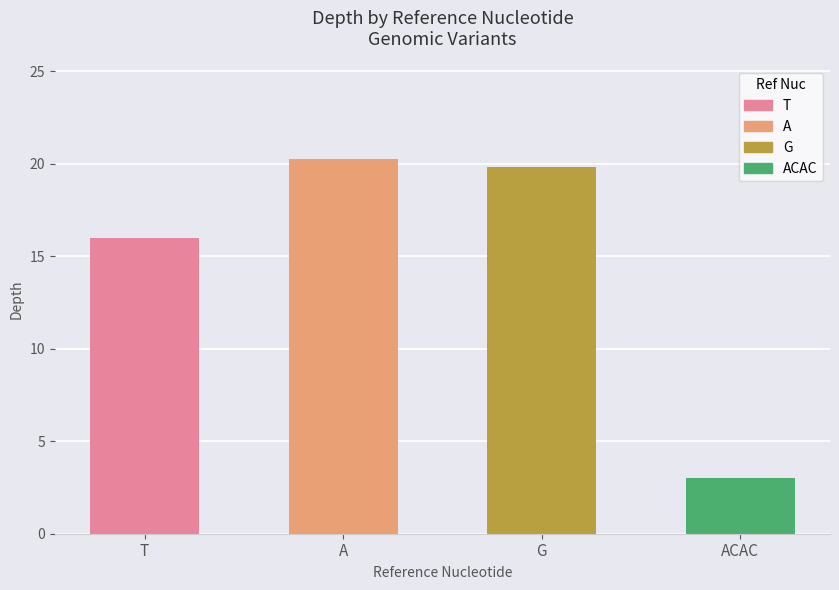

What is the label of the 2nd bar from the right?

G